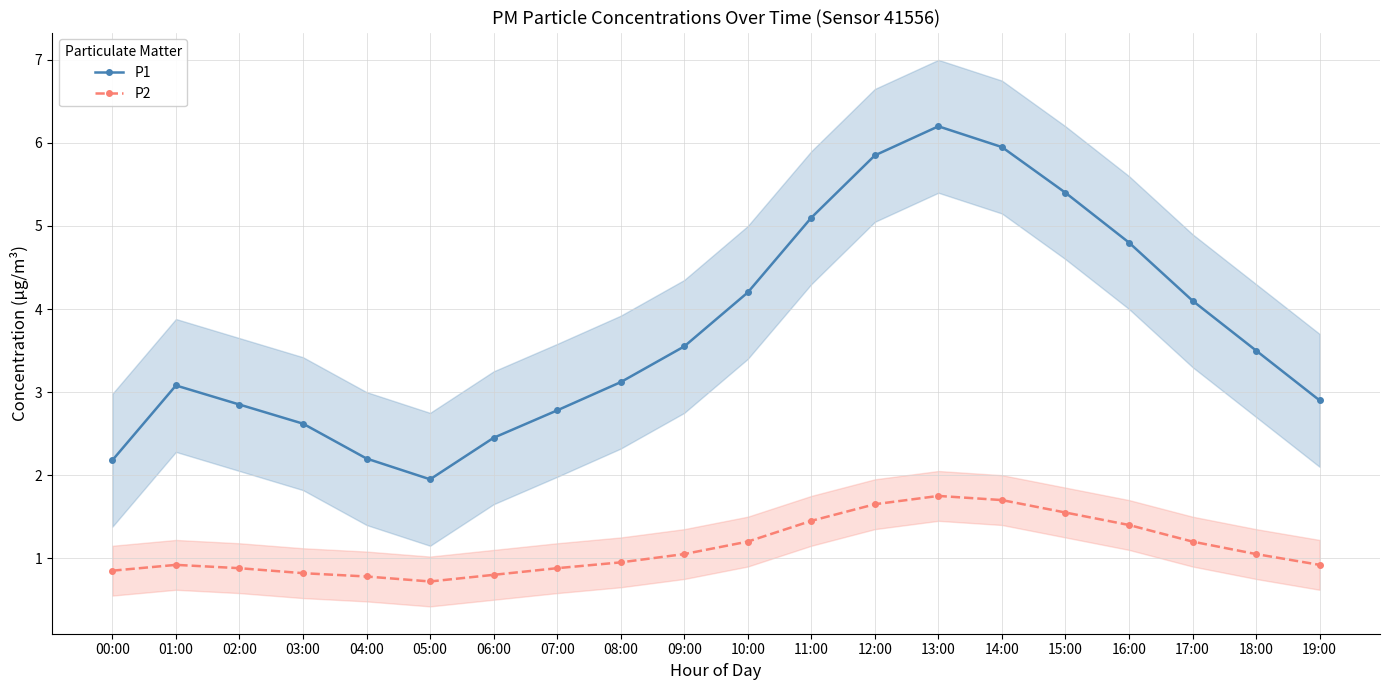

What position from the right is 17:00?

3